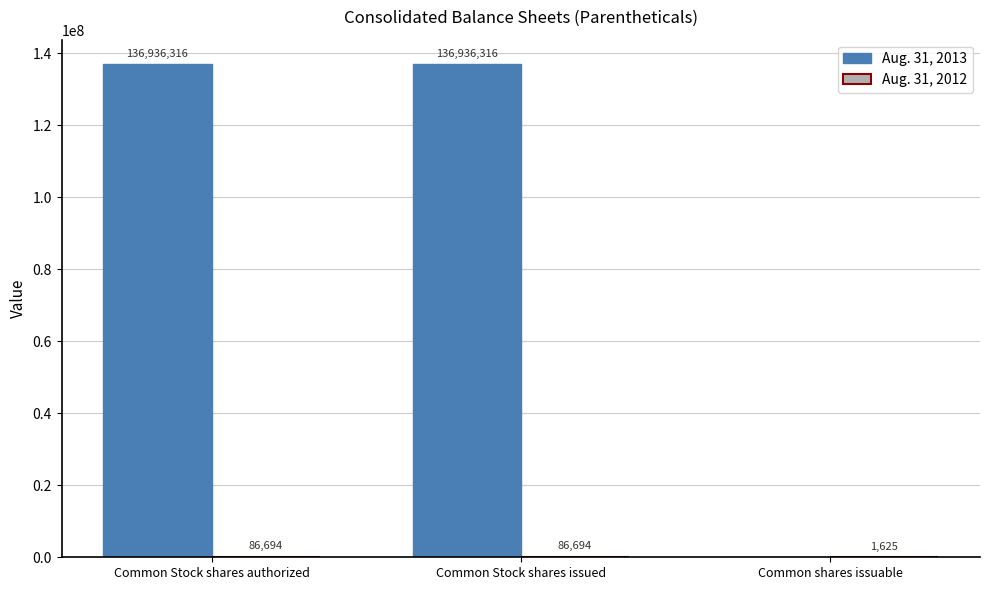

Which series has the largest total across all categories?

Aug. 31, 2013